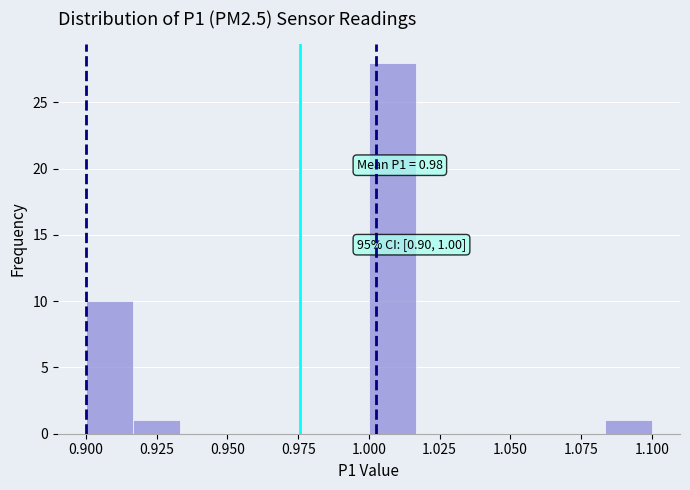

Read against the x-axis, roughly where is the centre of the tallest bar?

1.010